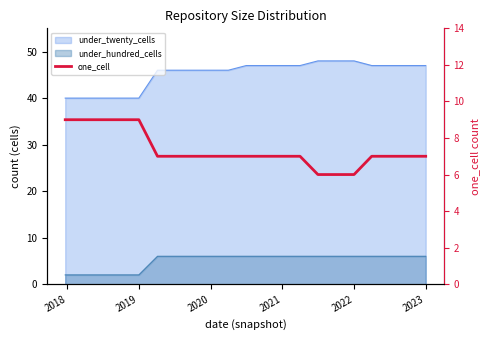

True or false: the data shows 3 at 2019.

False